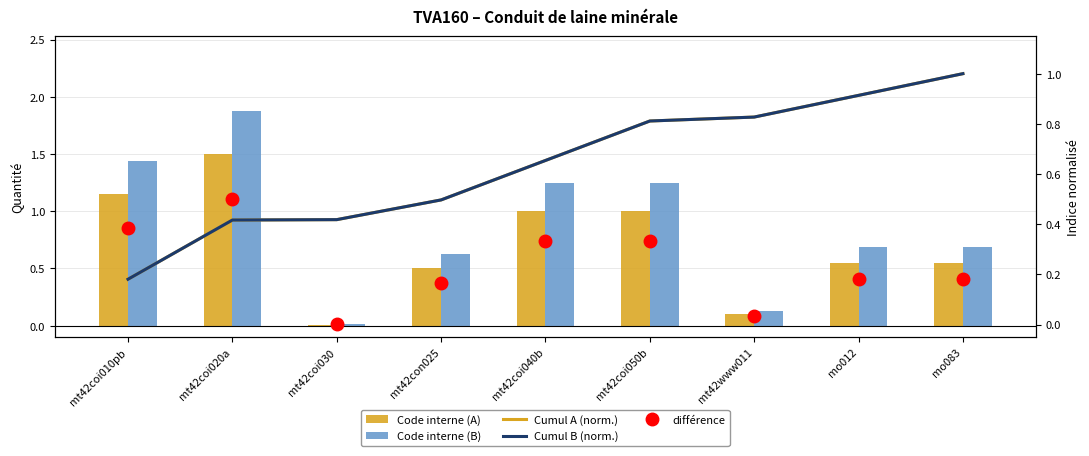

What is the sum of all Cumul B (norm.) values?

5.7